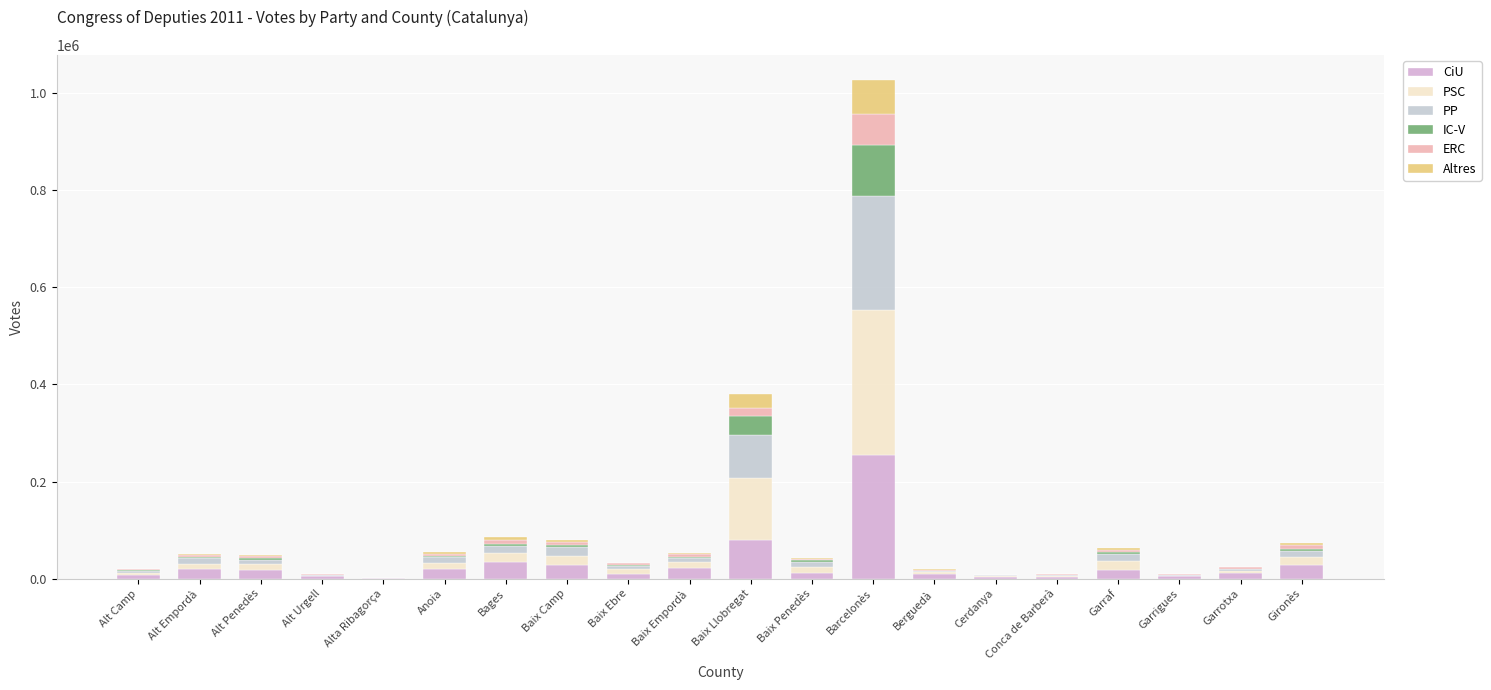

What is the label of the 10th bar from the right?

Baix Llobregat